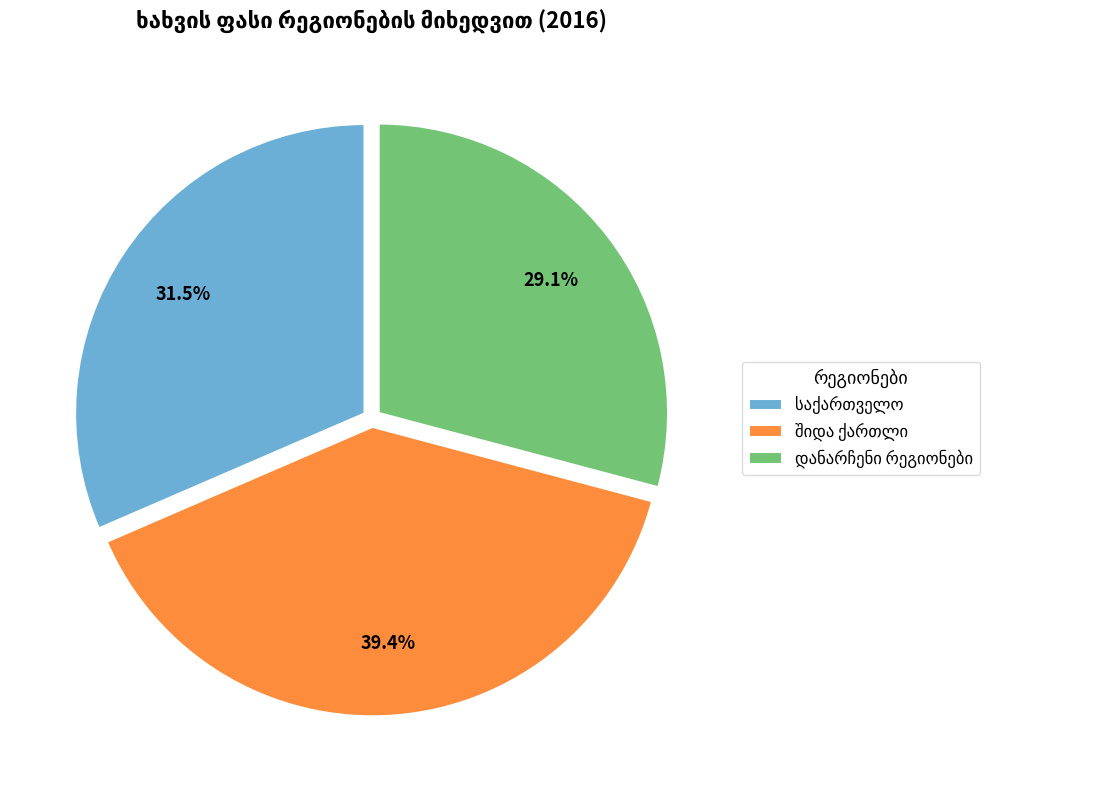

Is there any slice that represents more than half of the pie?

No